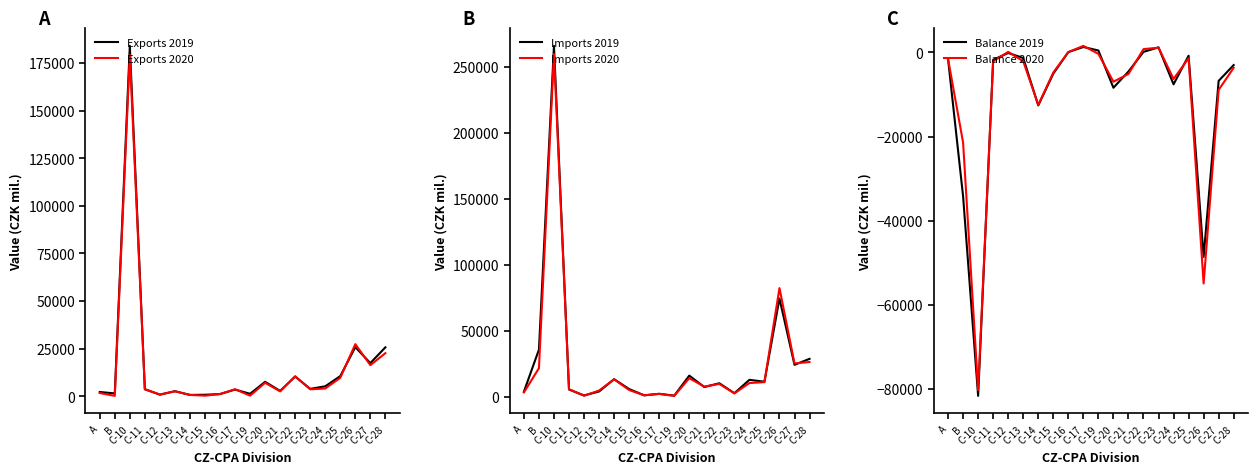

What is the sum of all Imports 2020 values?

506235